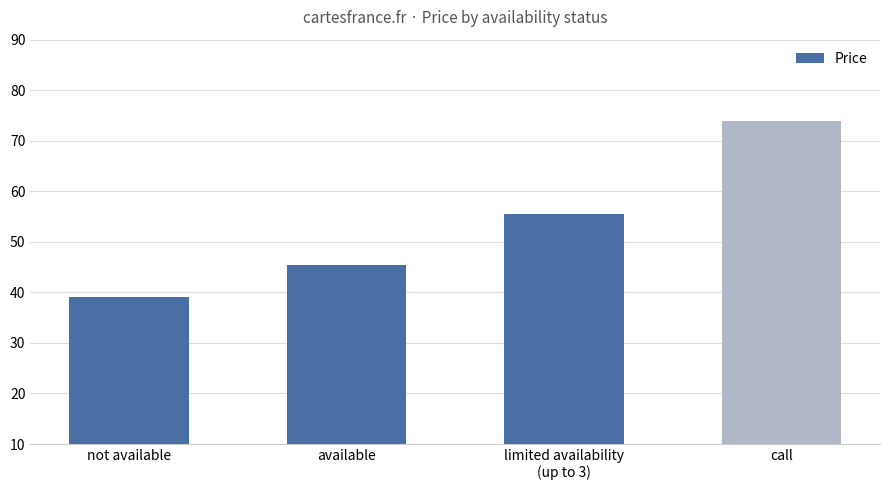

Approximately how many times larger is the value at available compared to call?

0.6